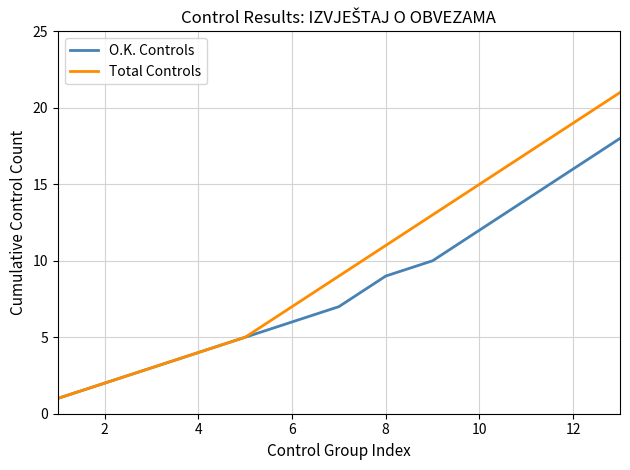

What is the lowest value of the O.K. Controls series?

1